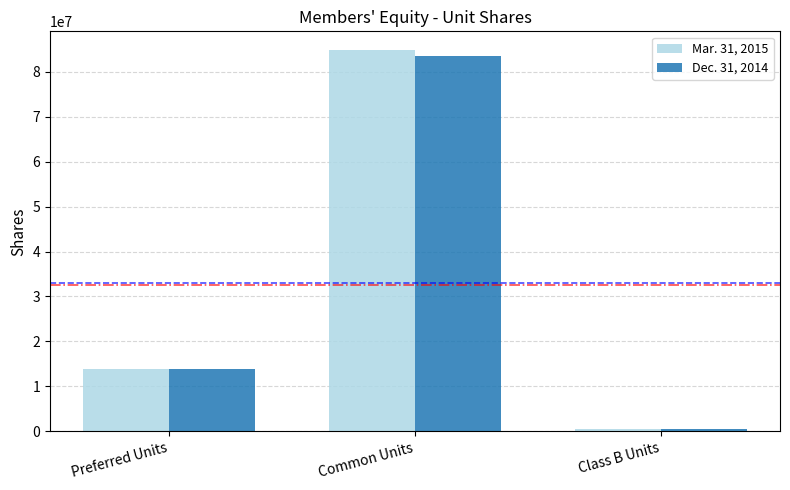

How many distinct data groups are displayed?

2